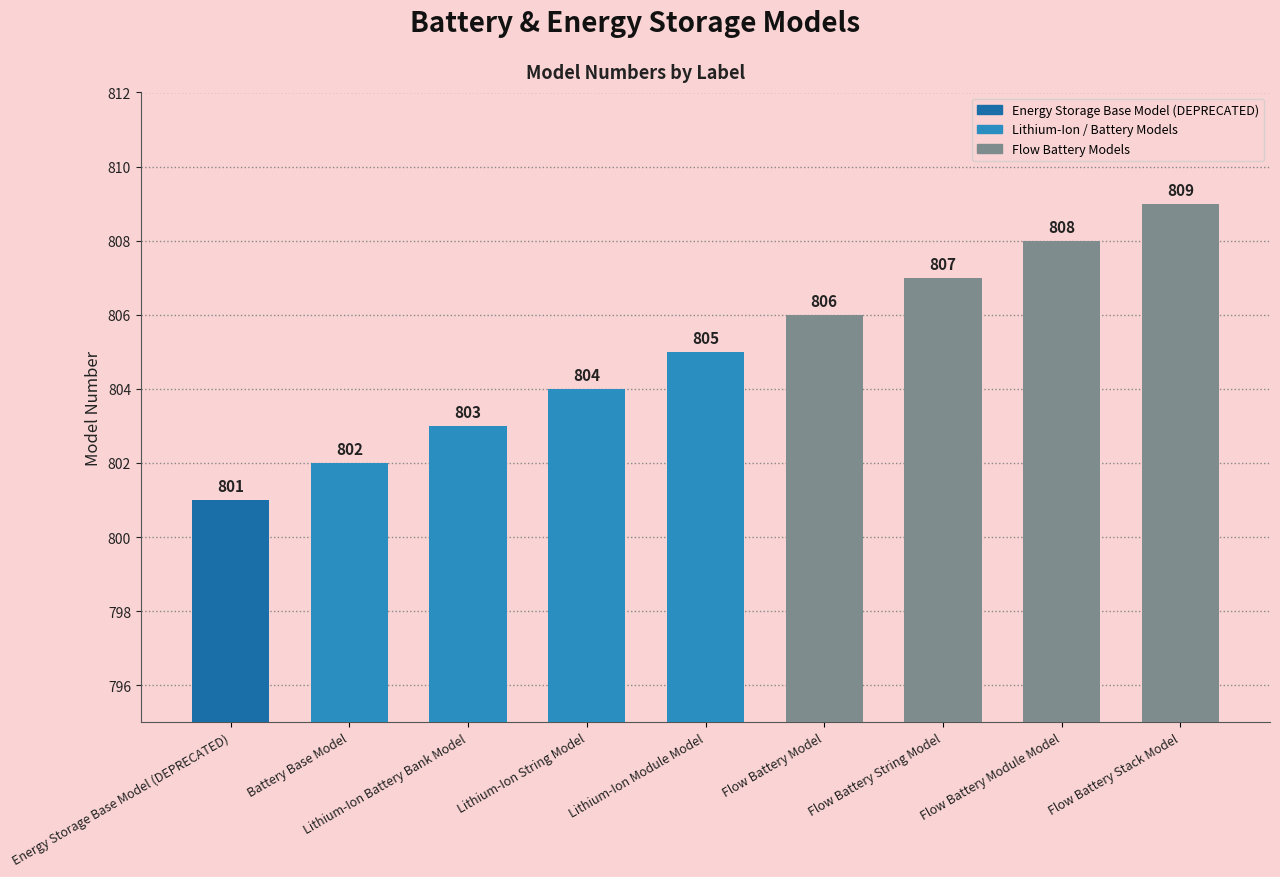

What is the label of the 7th bar from the right?

Lithium-Ion Battery Bank Model